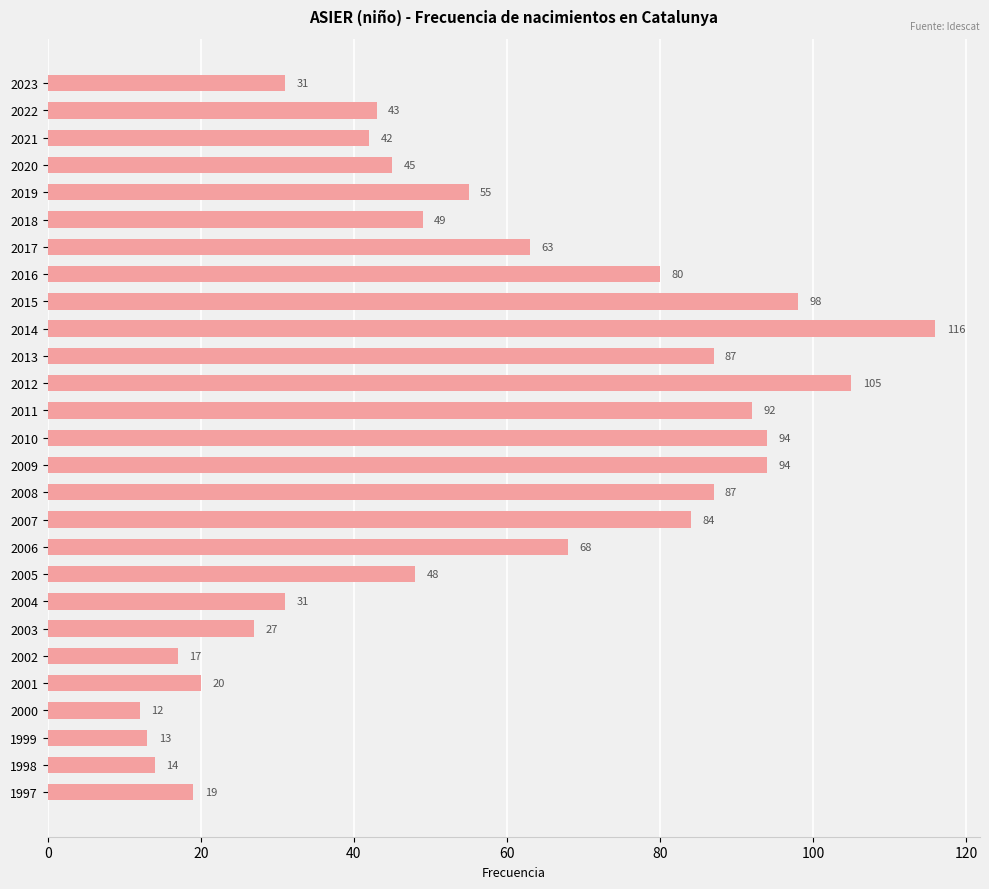

The value at 2020 is 45. True or false?

True